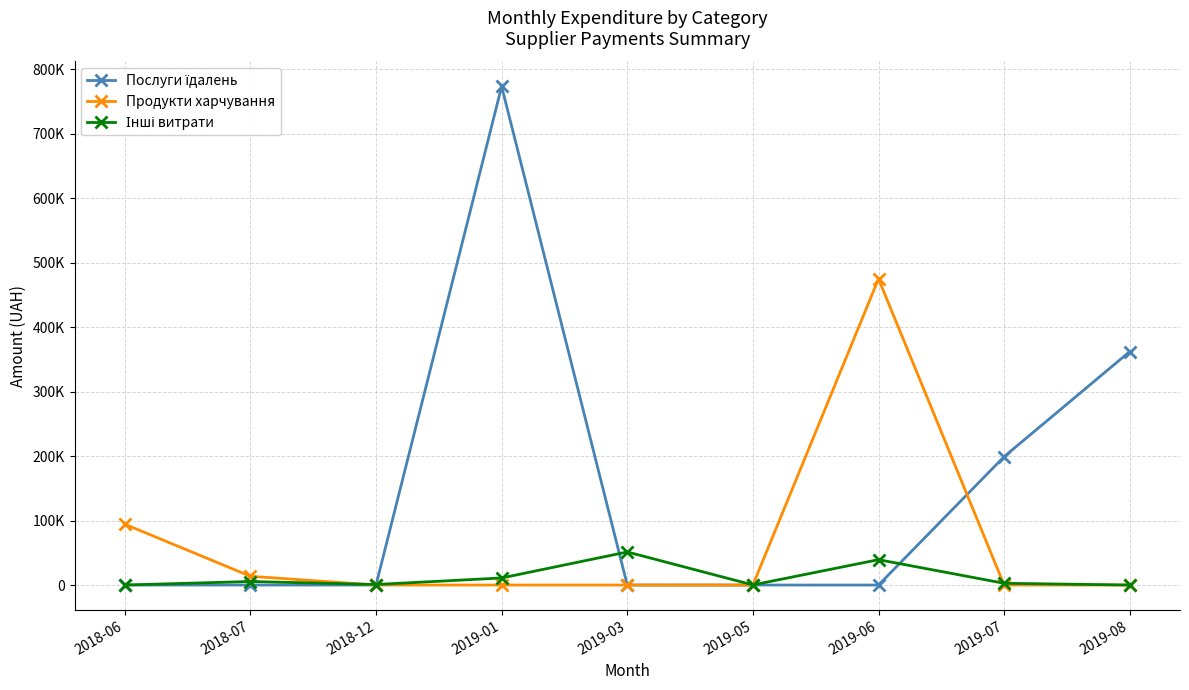

List the series in order of their peak value, highest first.

Послуги їдалень, Продукти харчування, Інші витрати